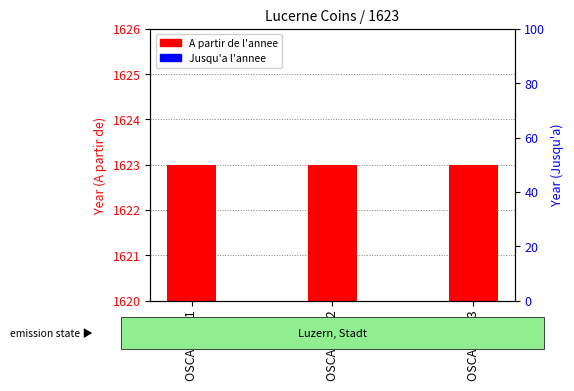

At which category is the sum across all series the highest?

OSCAR 1761